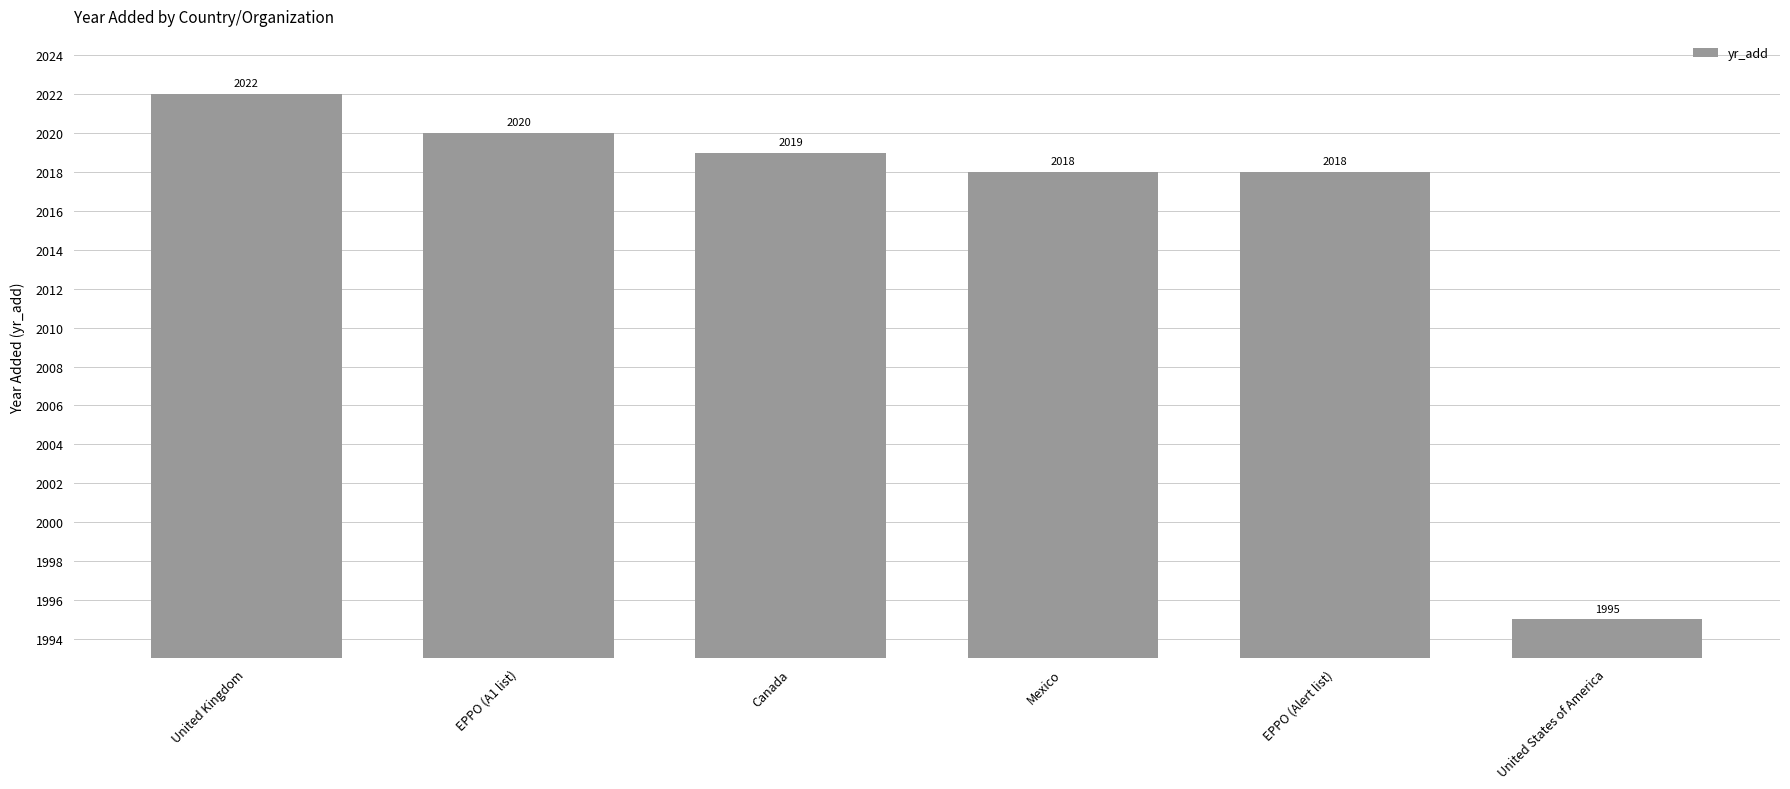

What is the maximum value shown in the chart?

2022